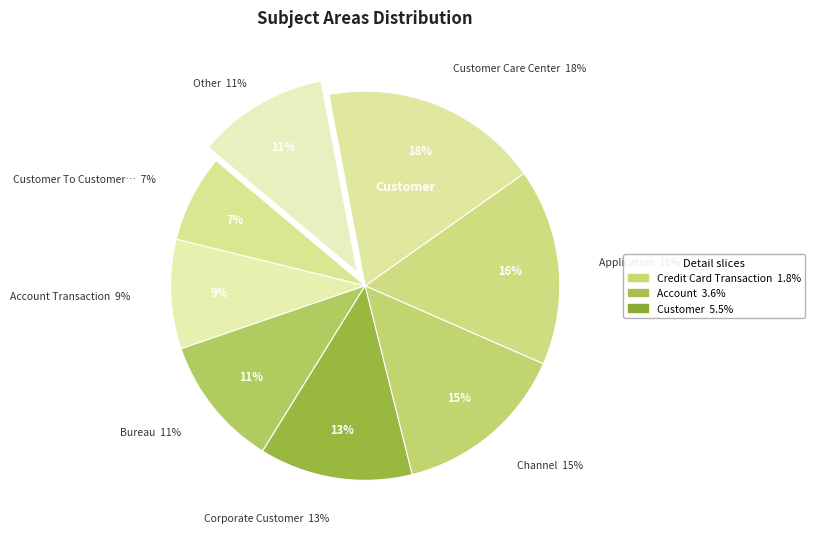

True or false: Customer accounts for 5% of the total.

True